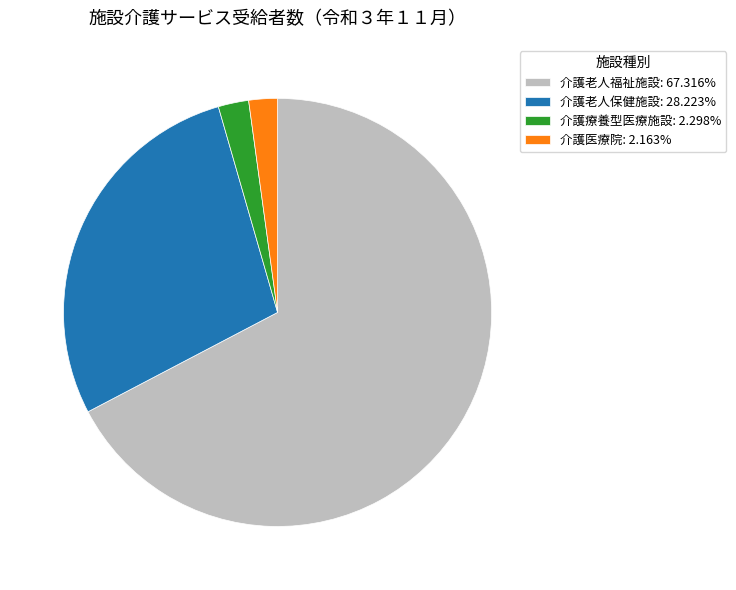

True or false: 介護医療院 accounts for 14% of the total.

False